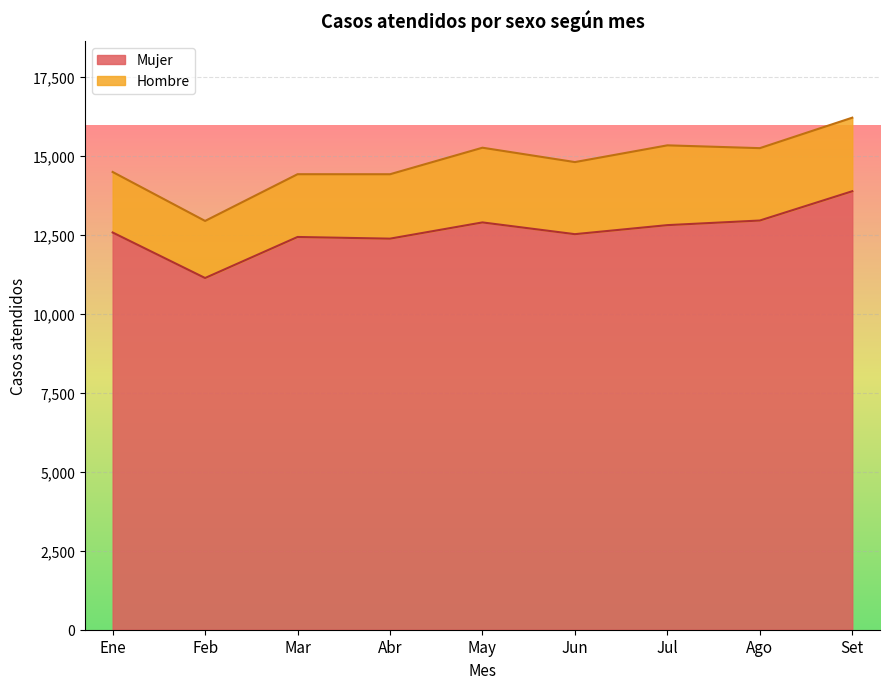

Reading left to right, extract all data points from this chart.

12575	11134	12433	12380	12894	12522	12808	12954	13881